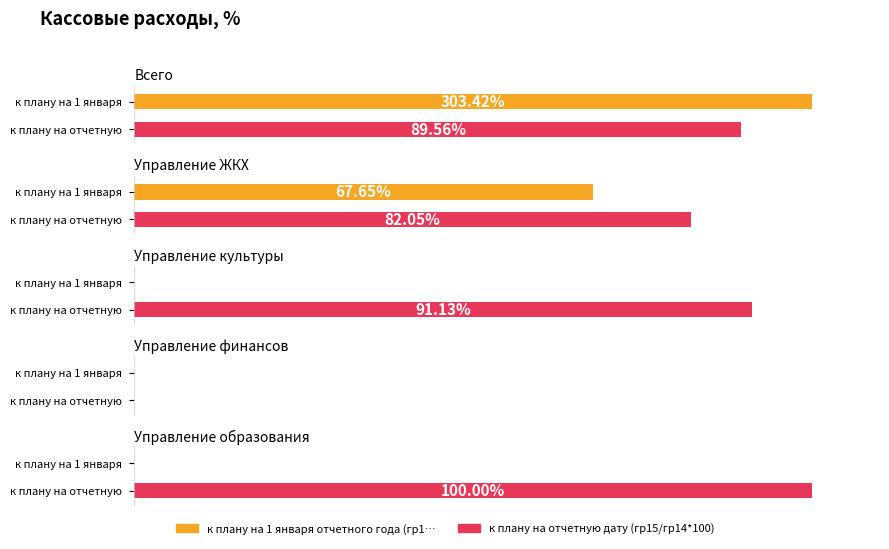

Does the chart contain stacked bars?

No